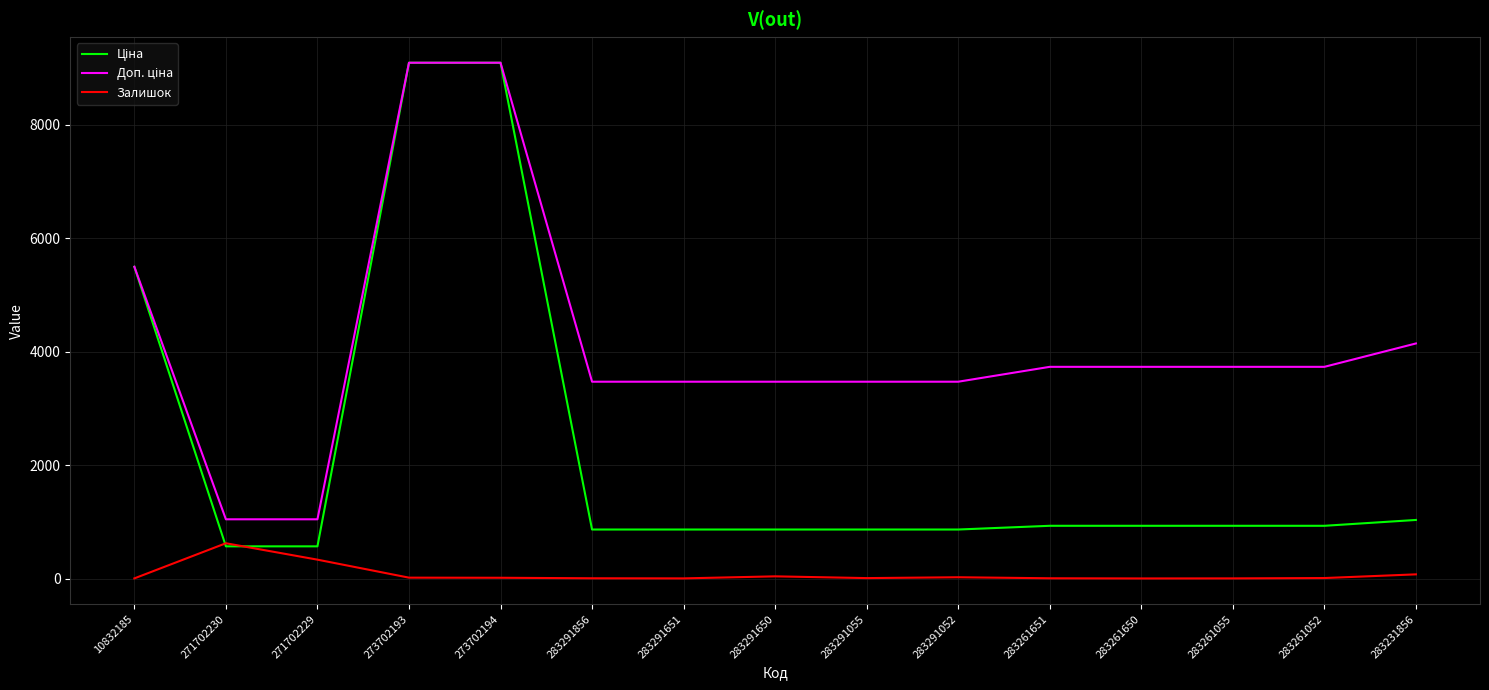

What is the maximum value shown in the chart?

9092.0